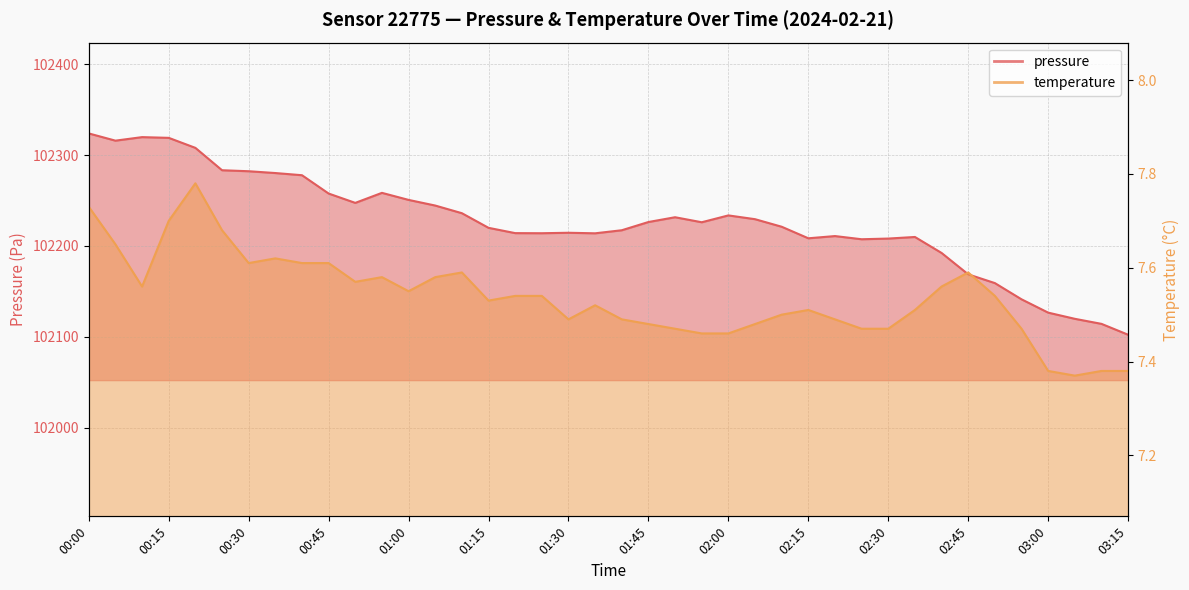

At how many categories does at least one series exceed 47748?

40